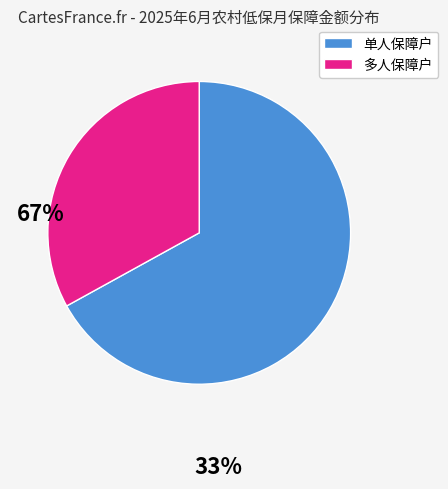

Does any single category account for the majority?

Yes